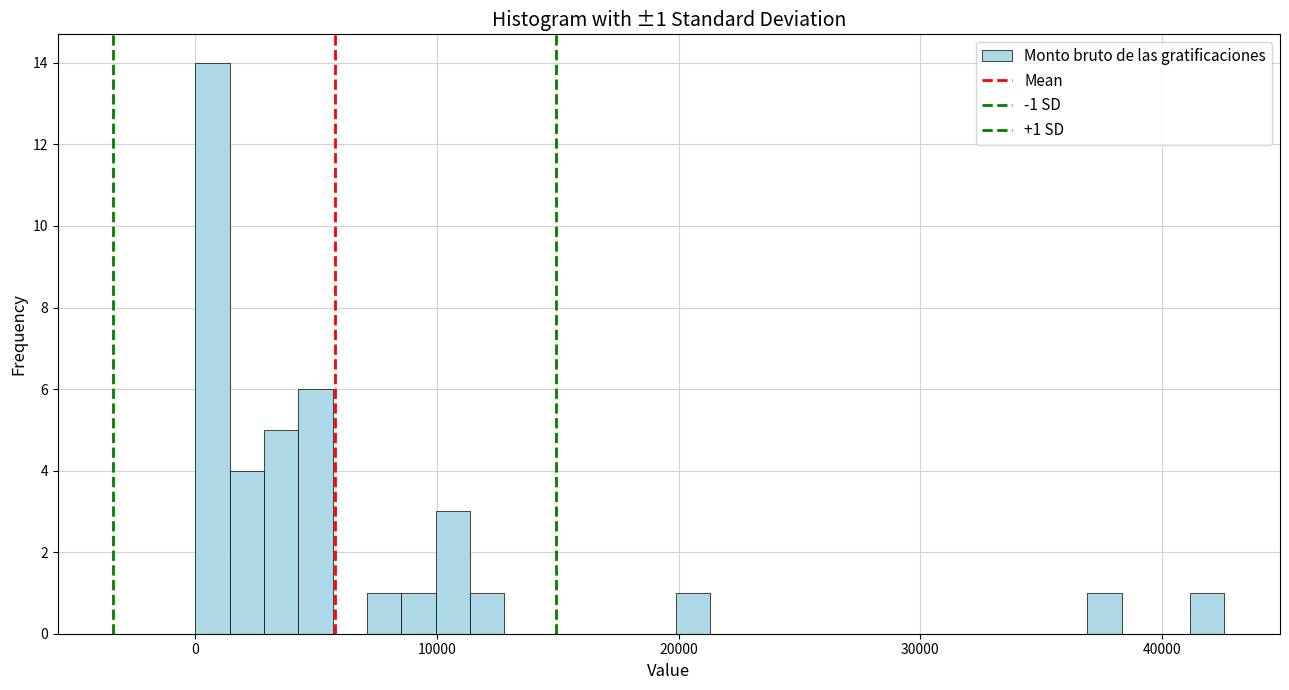

Read against the x-axis, roughly where is the centre of the tallest bar?

1000